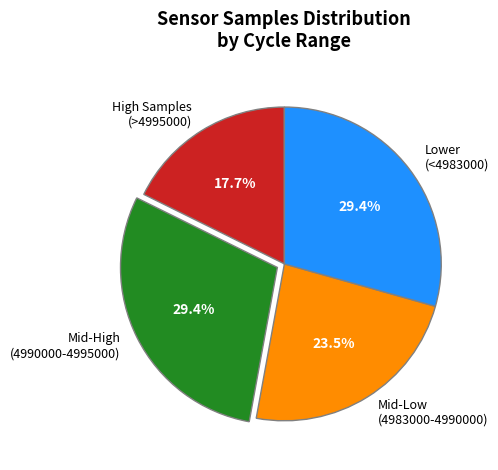

Which slice is the smallest?

High Samples (>4995000)